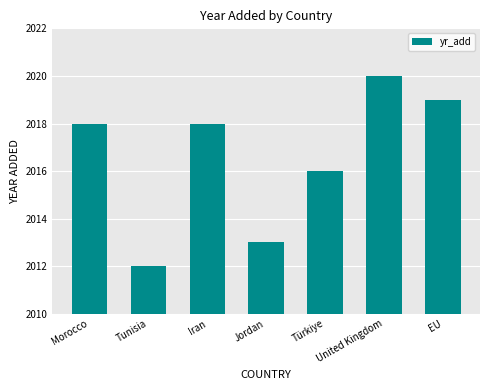

What is the sum of all values?

14116